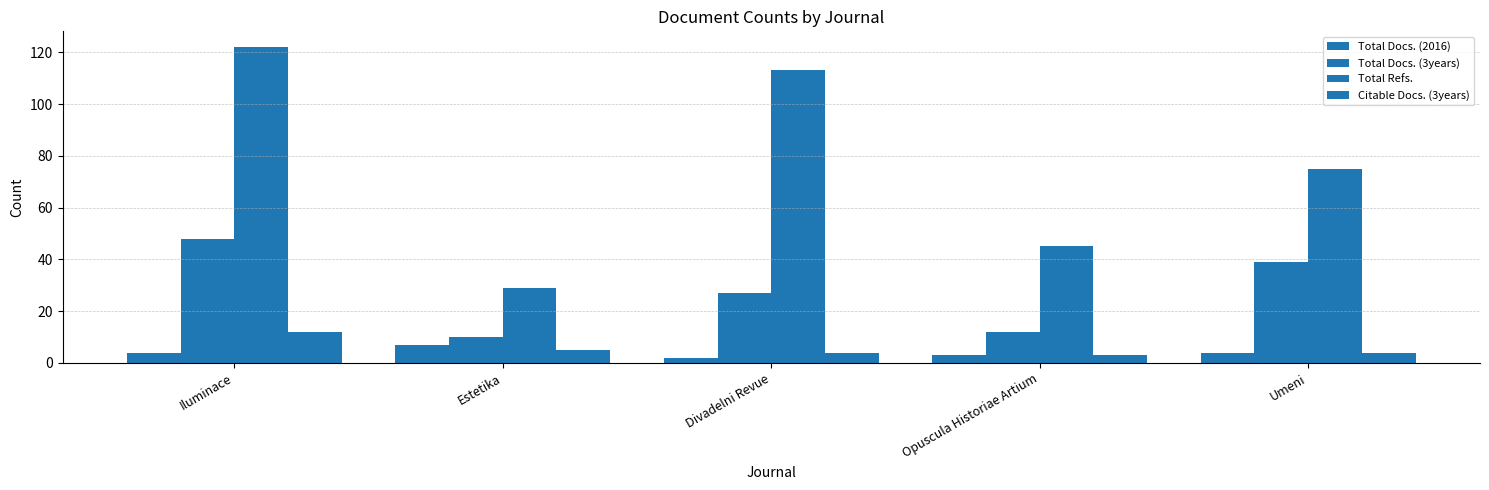

At which label does Total Docs. (2016) reach its peak?

Estetika